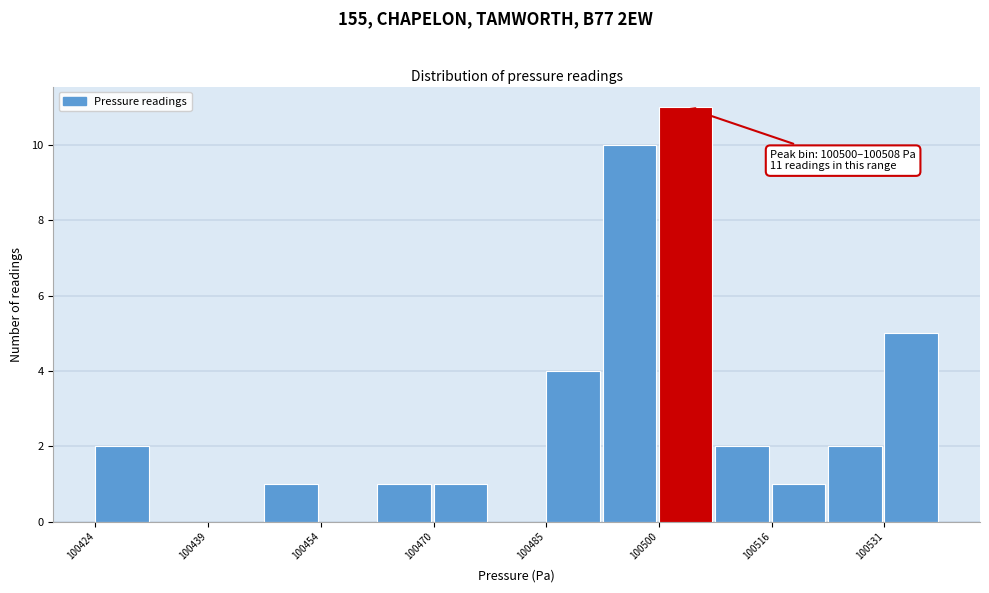

Read against the x-axis, roughly where is the centre of the tallest bar?

100504